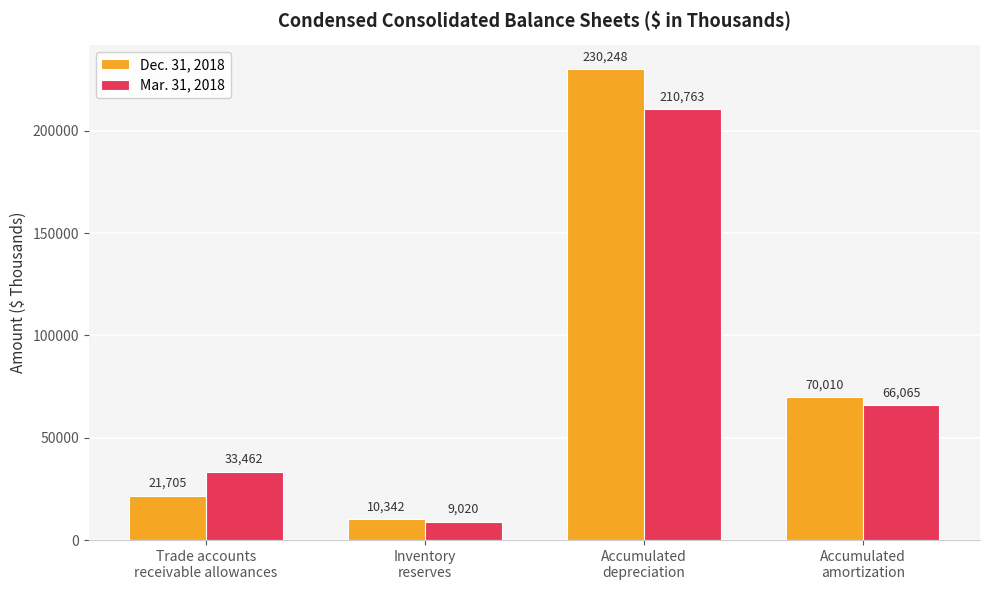

Which label corresponds to the largest value in the chart?

Accumulated
depreciation